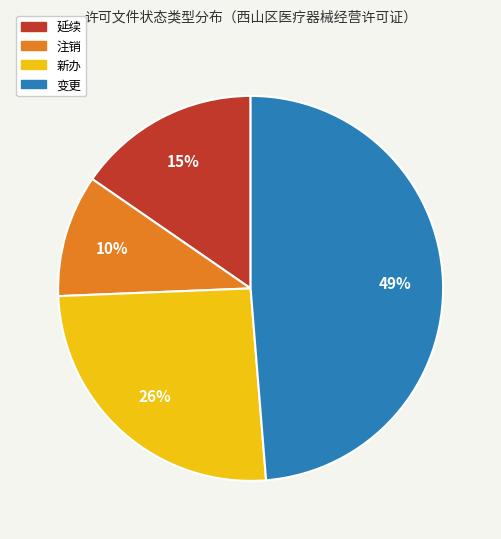

Is there a majority slice in this chart?

No